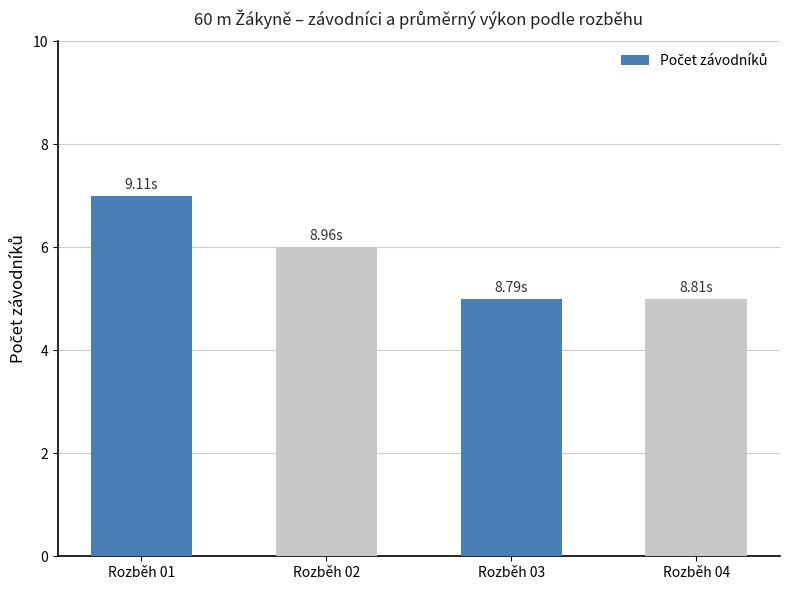

What is the change in value from Rozběh 02 to Rozběh 04?

-1